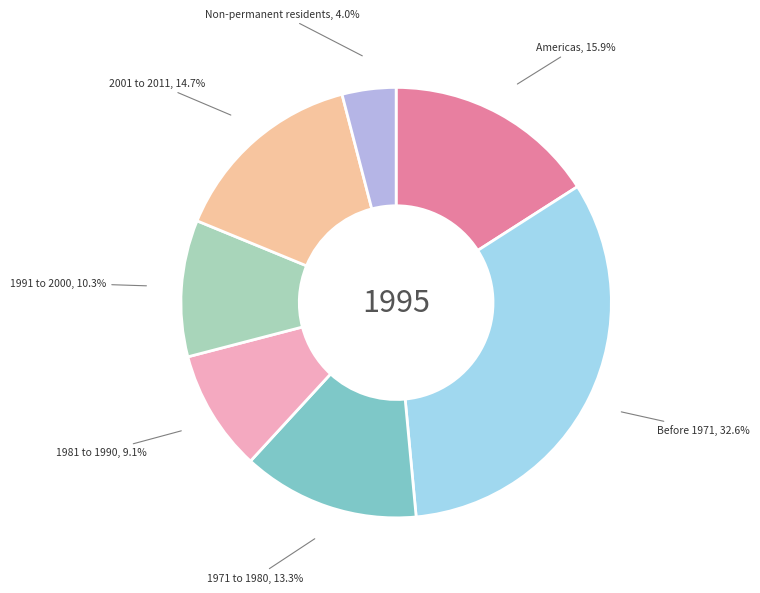

Is there a majority slice in this chart?

No